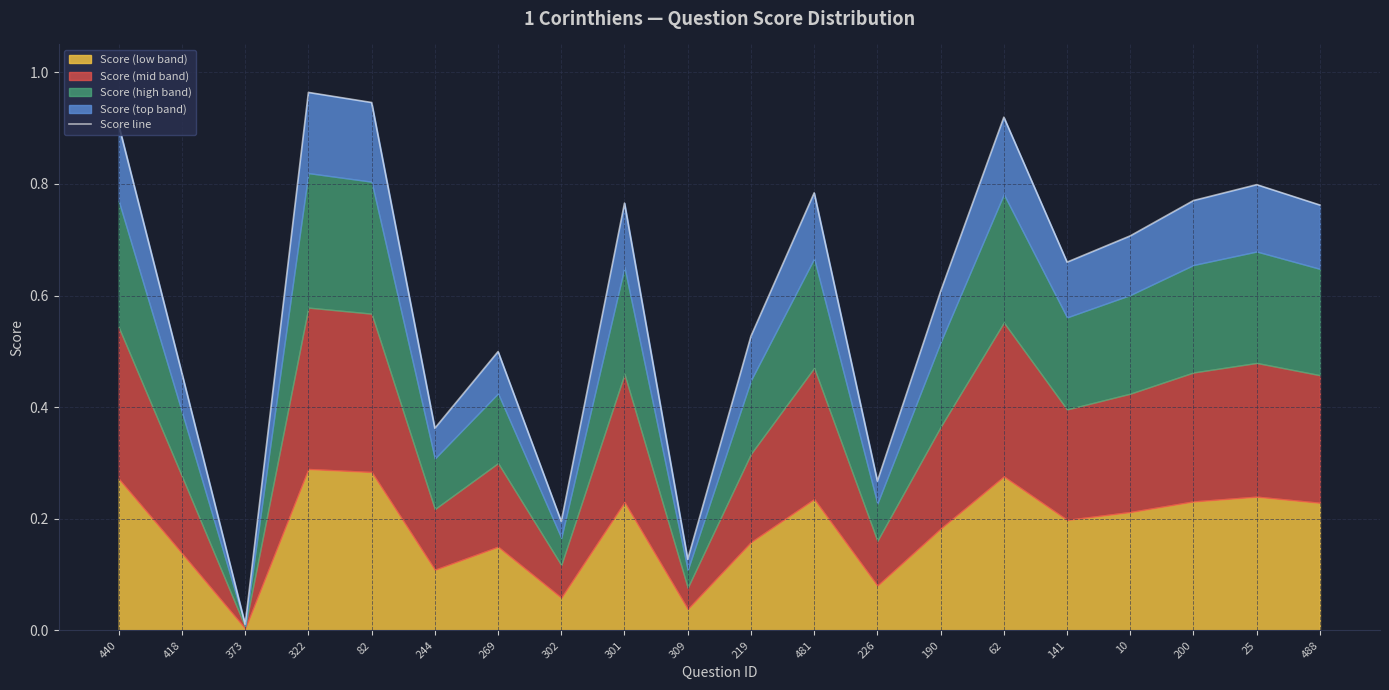

Which category has the highest value across all series?

322